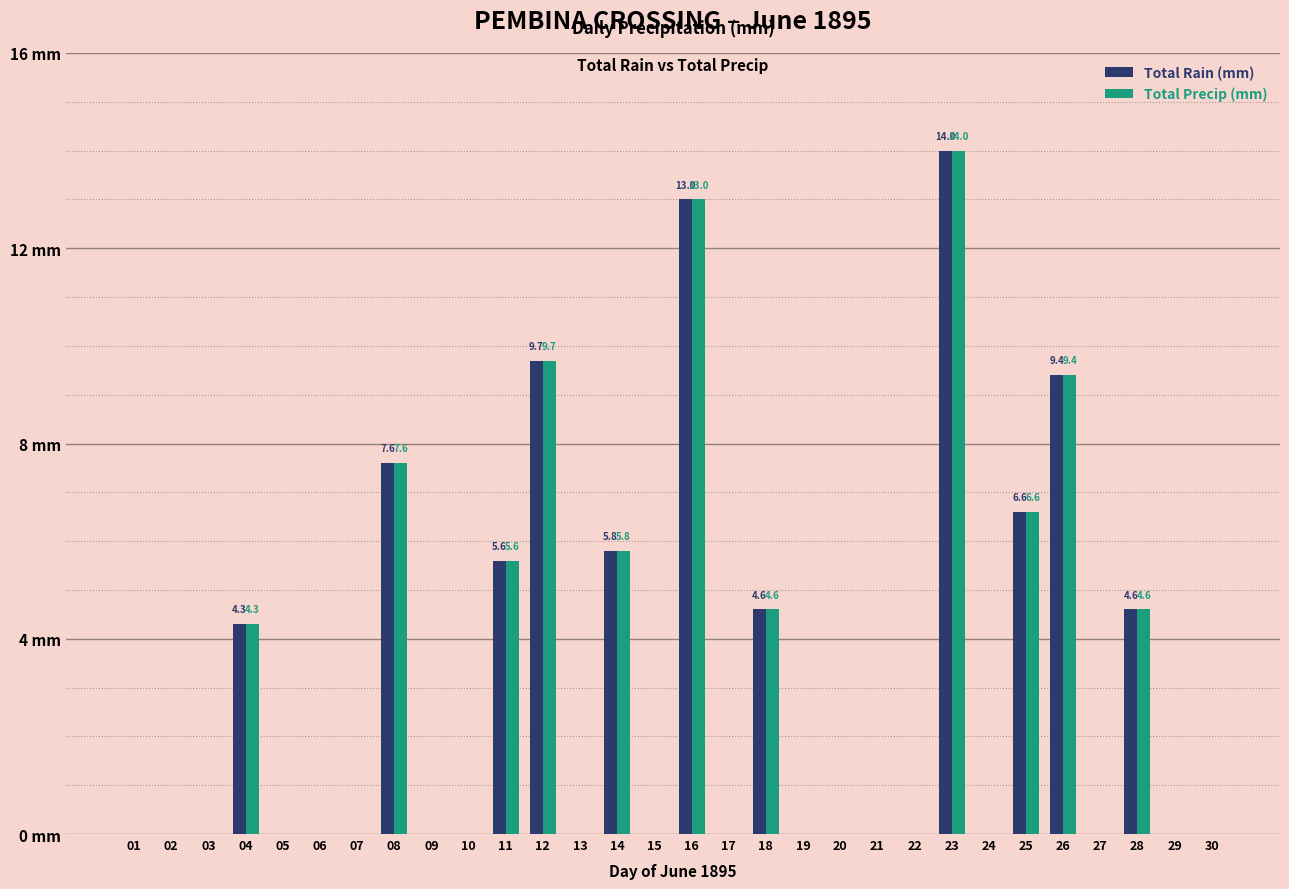

List the series in order of their peak value, lowest first.

Total Rain (mm), Total Precip (mm)